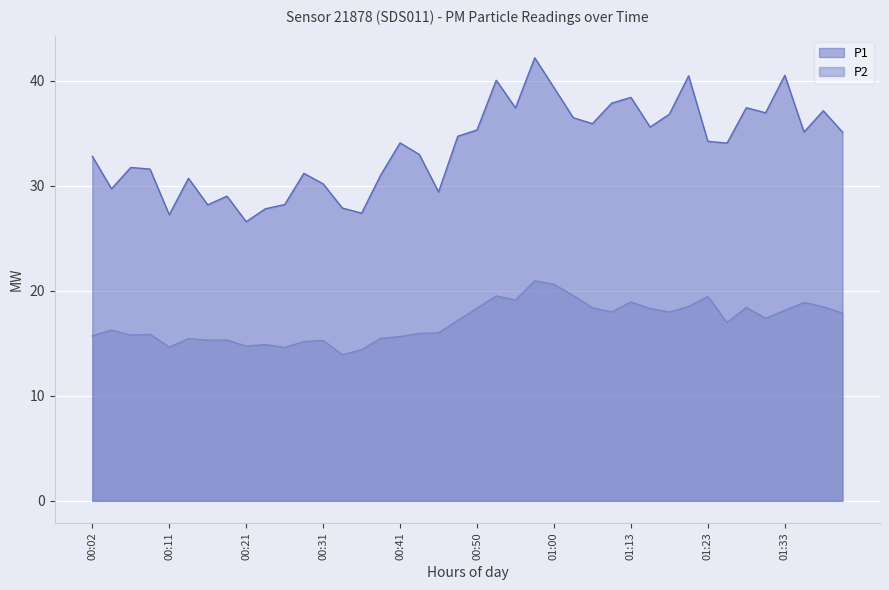

What is the value of the P2 point at the 27th from the left?

18.4